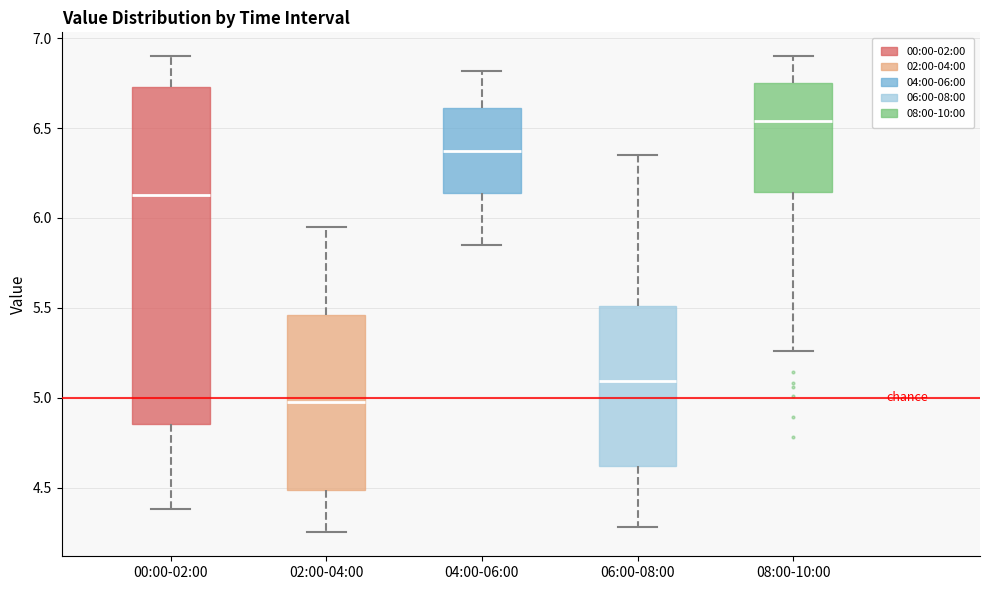

Reading left to right, read every box against the y-axis: the position of its median line, the range the box covers, and the ends of its whiskers. The values are not printed on the chart, so give them approximately, as read against the axis.

00:00-02:00: median 6.15, box 4.85 to 6.75, whiskers 4.40 to 6.90
02:00-04:00: median 5.00, box 4.50 to 5.45, whiskers 4.25 to 5.95
04:00-06:00: median 6.40, box 6.15 to 6.60, whiskers 5.85 to 6.80
06:00-08:00: median 5.10, box 4.60 to 5.50, whiskers 4.30 to 6.35
08:00-10:00: median 6.55, box 6.15 to 6.75, whiskers 5.25 to 6.90